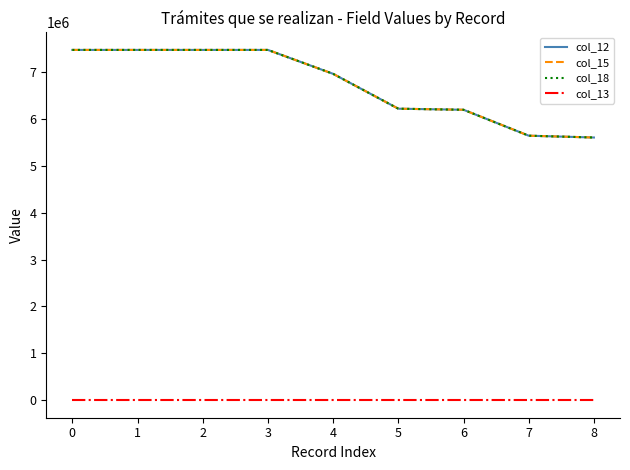

Does the chart display data point markers on the line(s)?

No